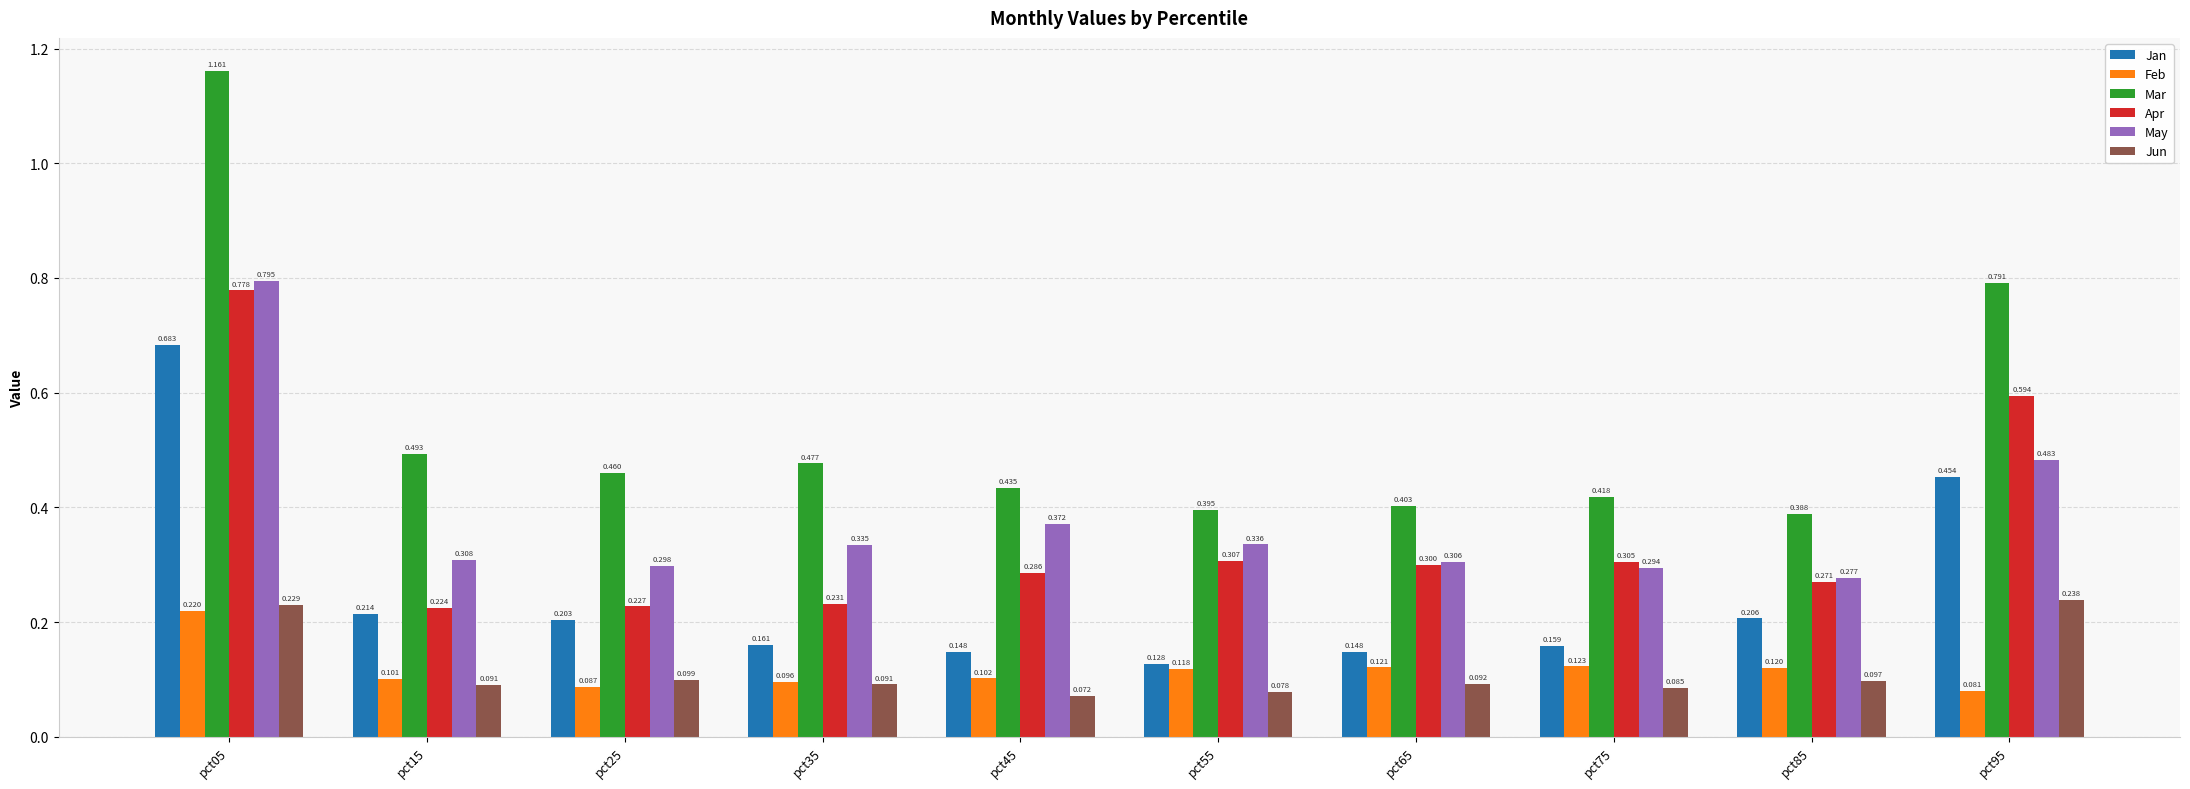

Count the number of categories in the chart.

10